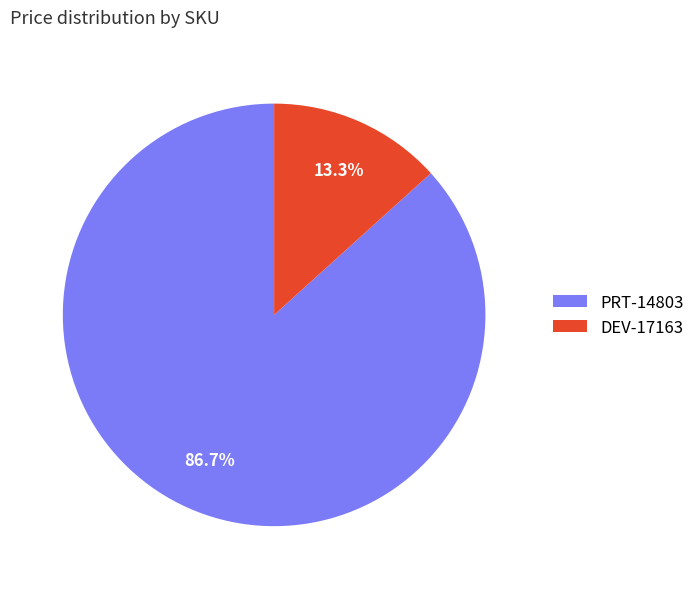

Which category has the smallest portion of the pie?

DEV-17163